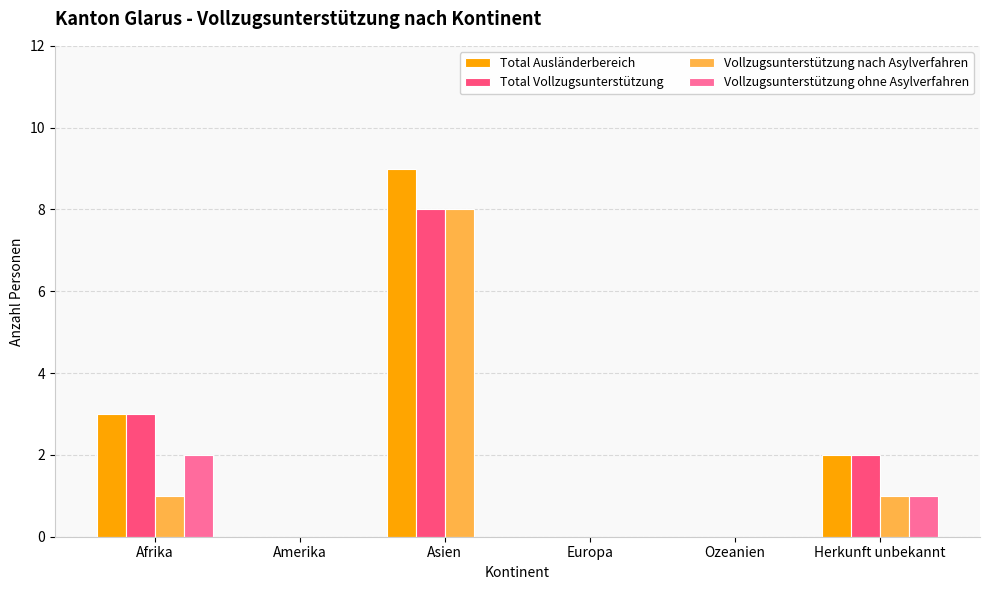

Are the bars horizontal?

No